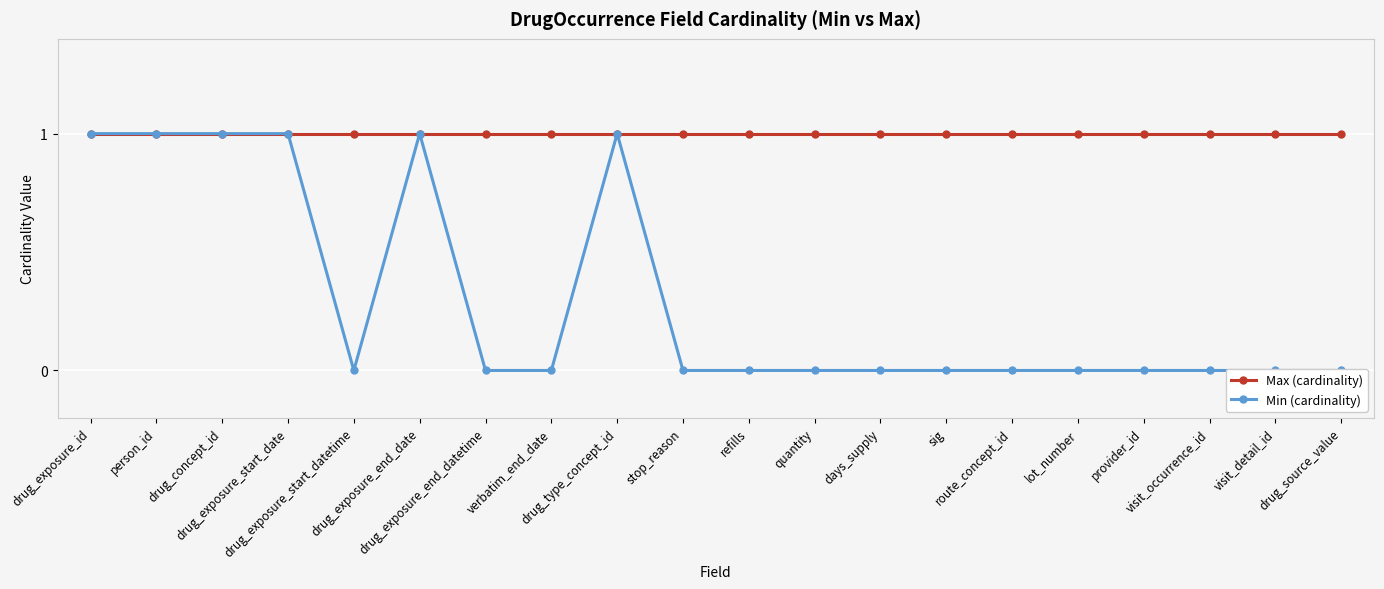

Where is the first local minimum for Min (cardinality)?

drug_exposure_start_datetime